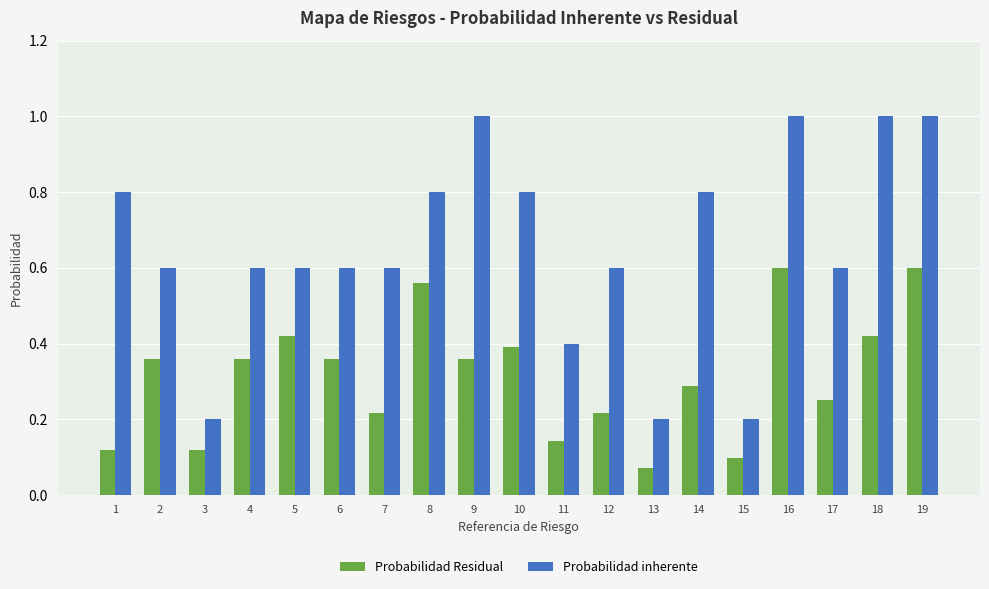

List the series in order of their overall mean, lowest first.

Probabilidad Residual, Probabilidad inherente